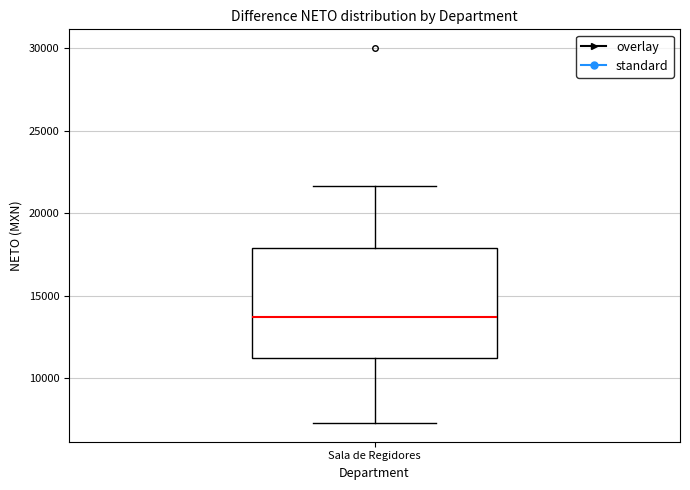

Transcribe this box plot: give where the median line is, the range the box spans, and where the two whiskers end, as read against the y-axis. The values are not printed on the chart, so give them approximately, as read against the axis.

median 13500, box 11000 to 18000, whiskers 7500 to 21500